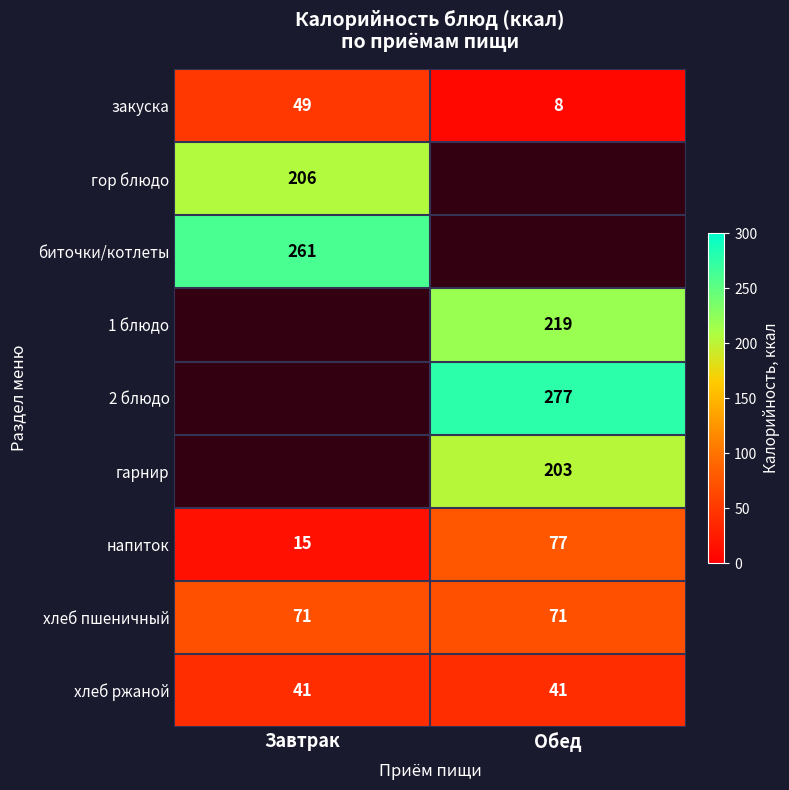

Read the хлеб ржаной value at Обед.

41